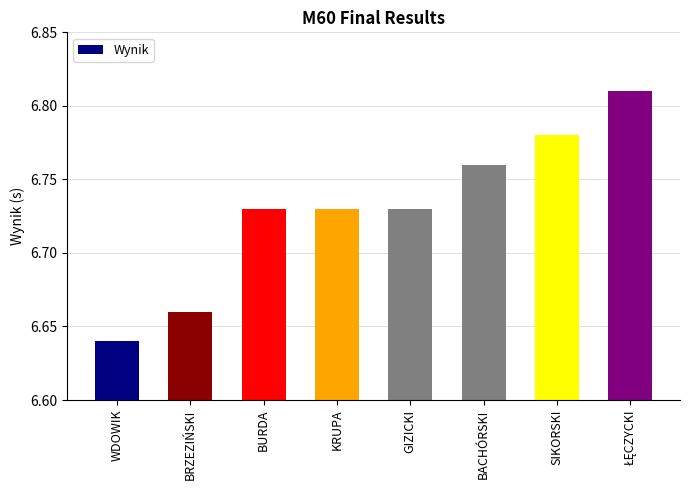

What is the sum of all values?

53.8